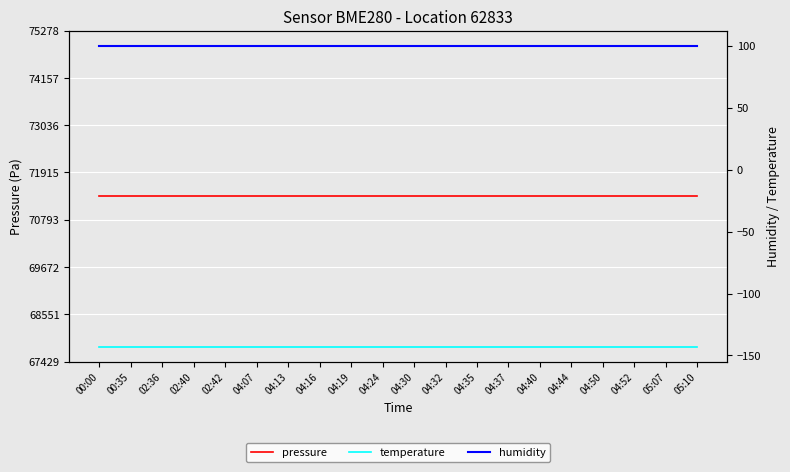

At which label does humidity reach its minimum?

00:00